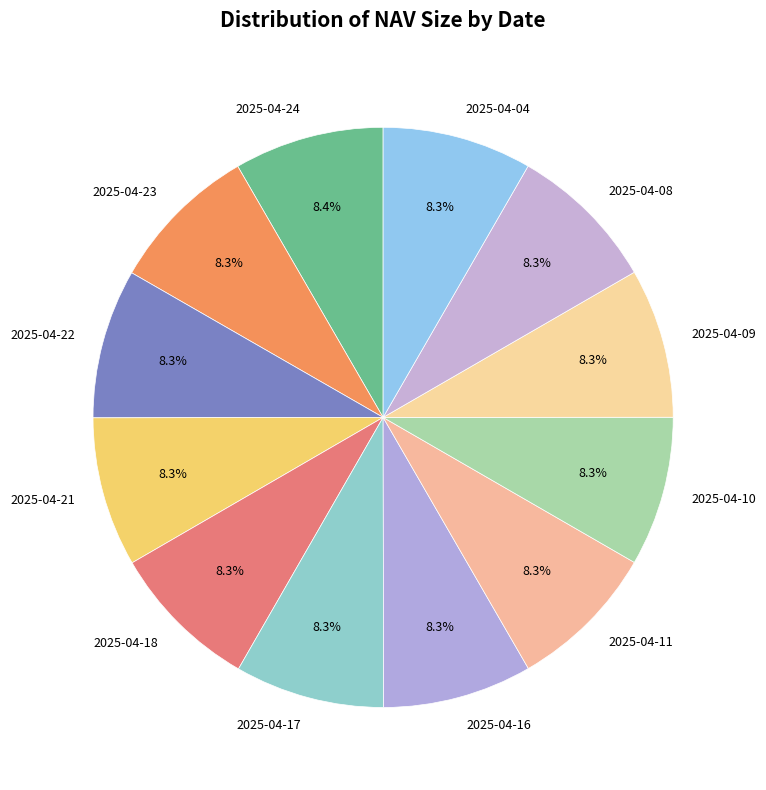

Is it true that 2025-04-09 is 8% of the pie?

True